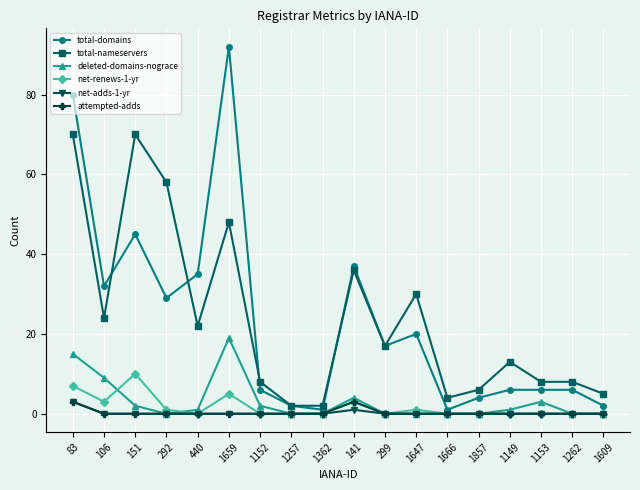

Is this an area chart (filled region under the line)?

No